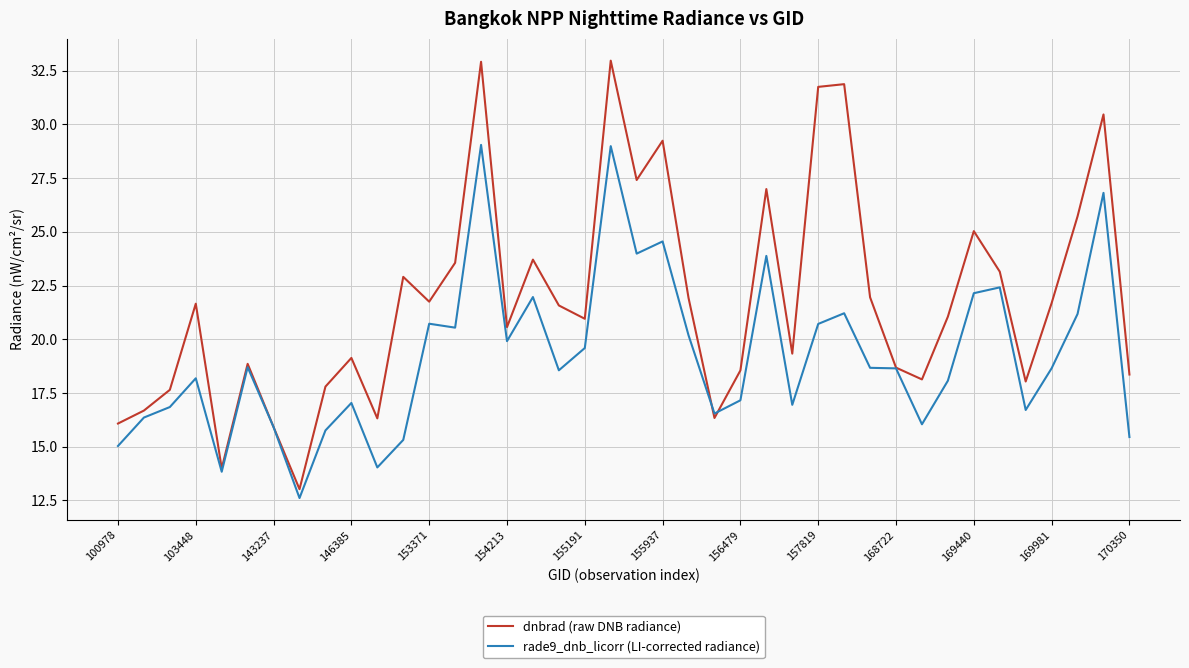

Rank the series by their average value, from lowest to highest.

rade9_dnb_licorr (LI-corrected radiance), dnbrad (raw DNB radiance)